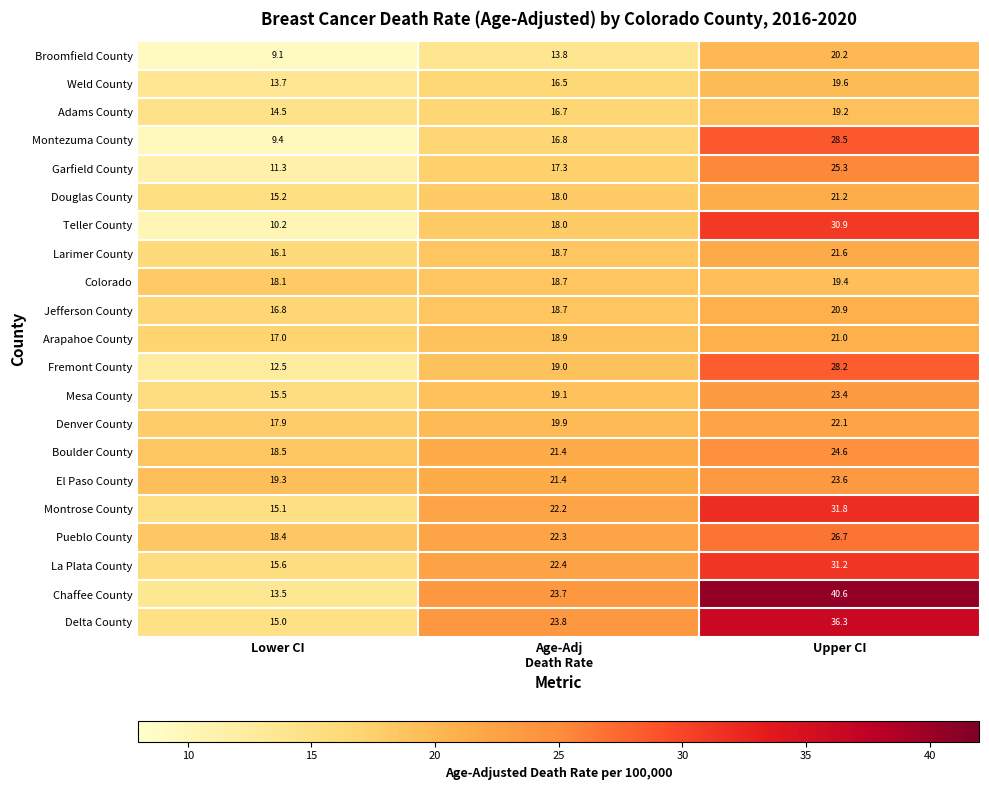

At Upper CI, list the series in order from largest to smallest.

Chaffee County, Delta County, Montrose County, La Plata County, Teller County, Montezuma County, Fremont County, Pueblo County, Garfield County, Boulder County, El Paso County, Mesa County, Denver County, Larimer County, Douglas County, Arapahoe County, Jefferson County, Broomfield County, Weld County, Colorado, Adams County